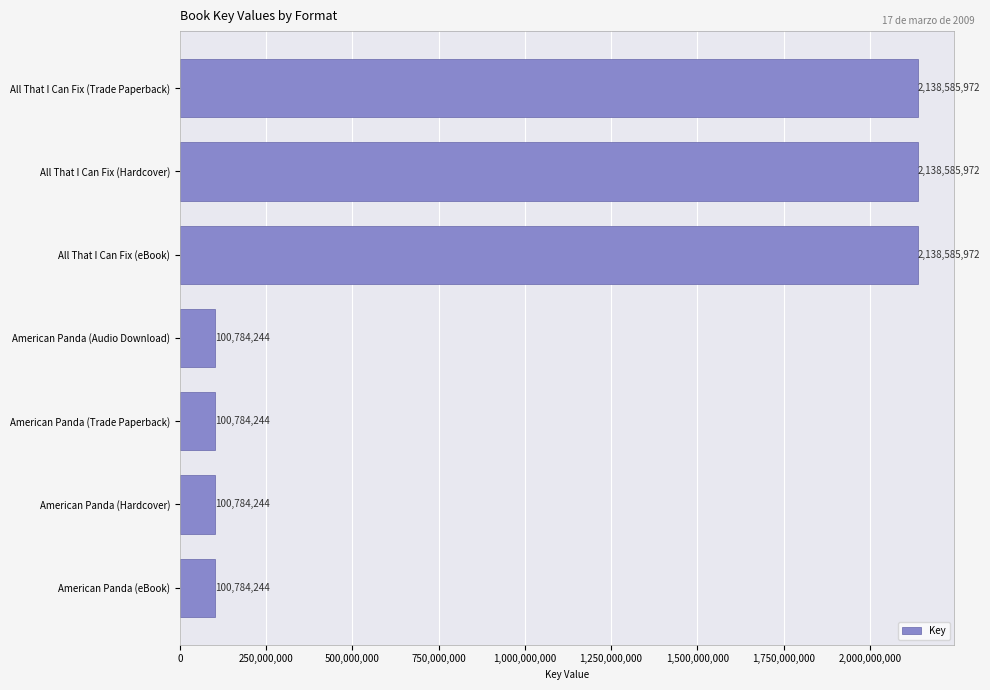

What is the smallest value displayed?

100784244